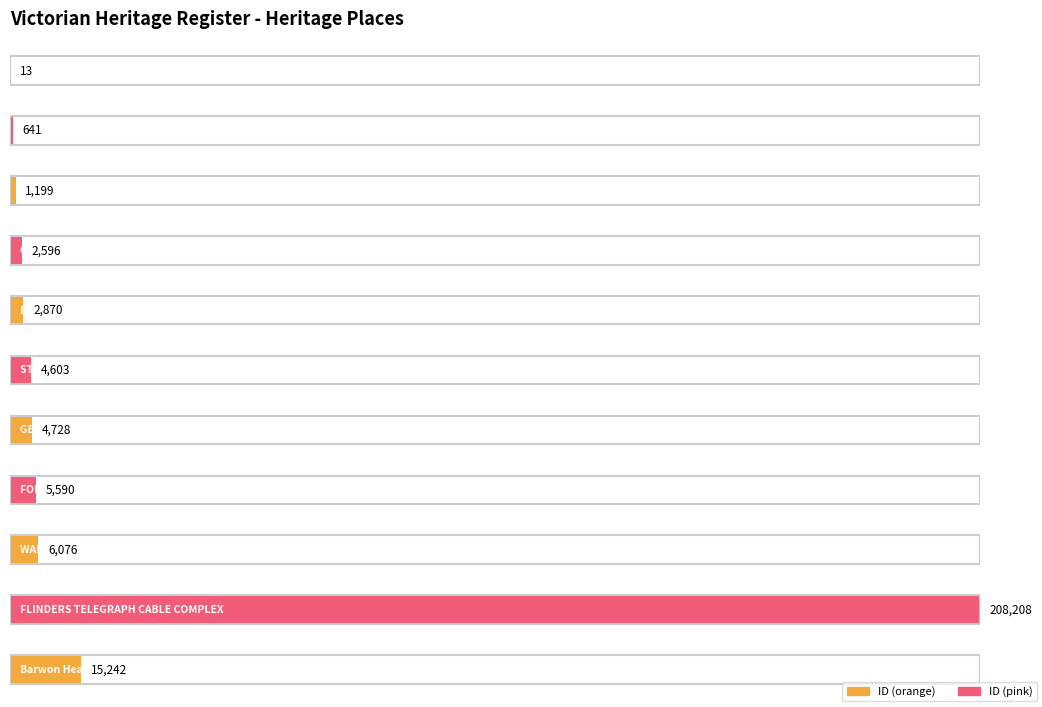

Which label corresponds to the largest value in the chart?

FLINDERS TELEGRAPH CABLE COMPLEX